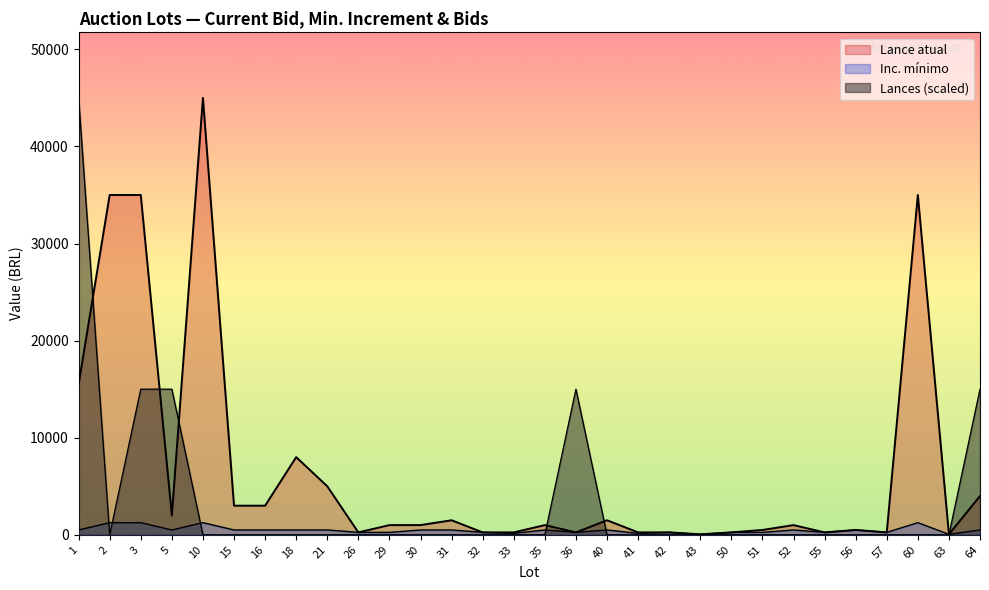

How many data points in Lances are above 0?

5